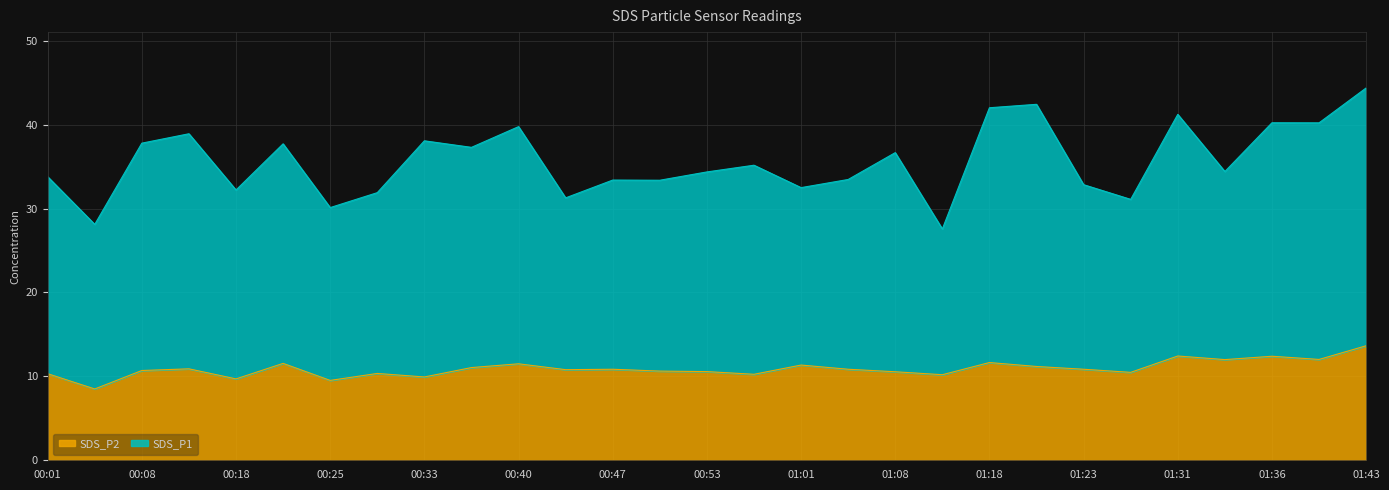

Is it true that SDS_P1 equals 31.9 at 00:28?

True